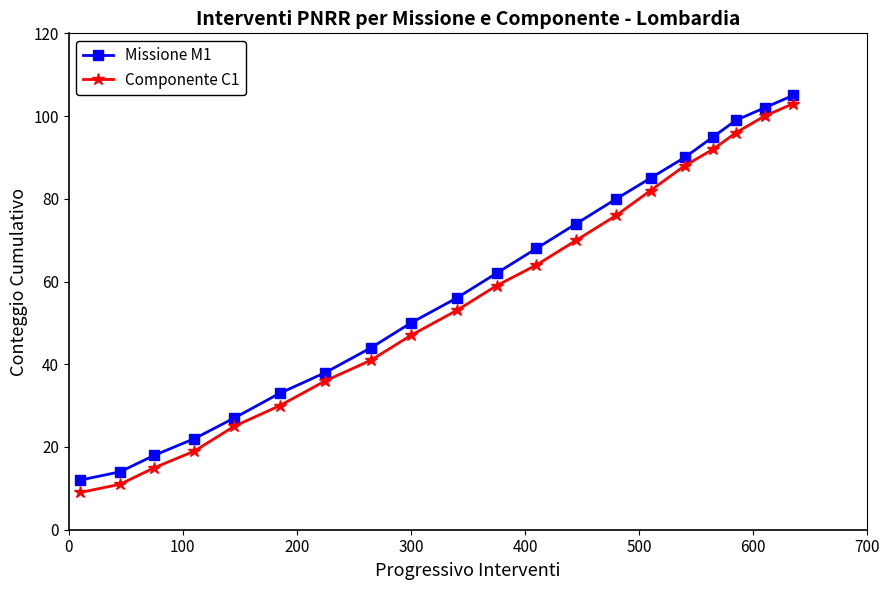

What is the smallest value displayed?

9